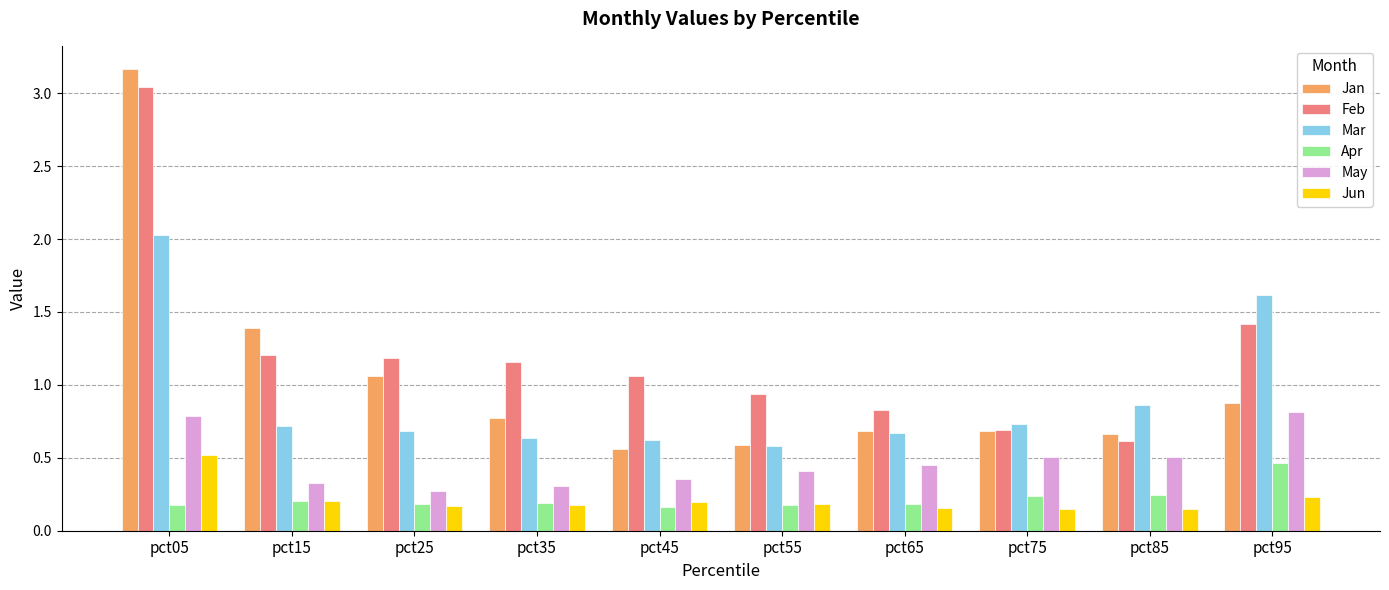

What is the difference between the second highest and minimum values in the Jan series?

0.8